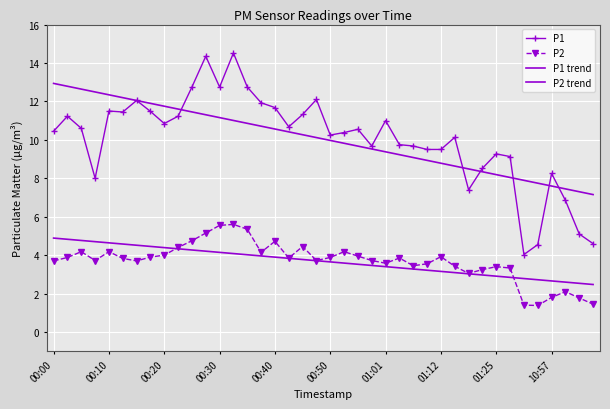

At which label does P1 trend reach its peak?

00:00